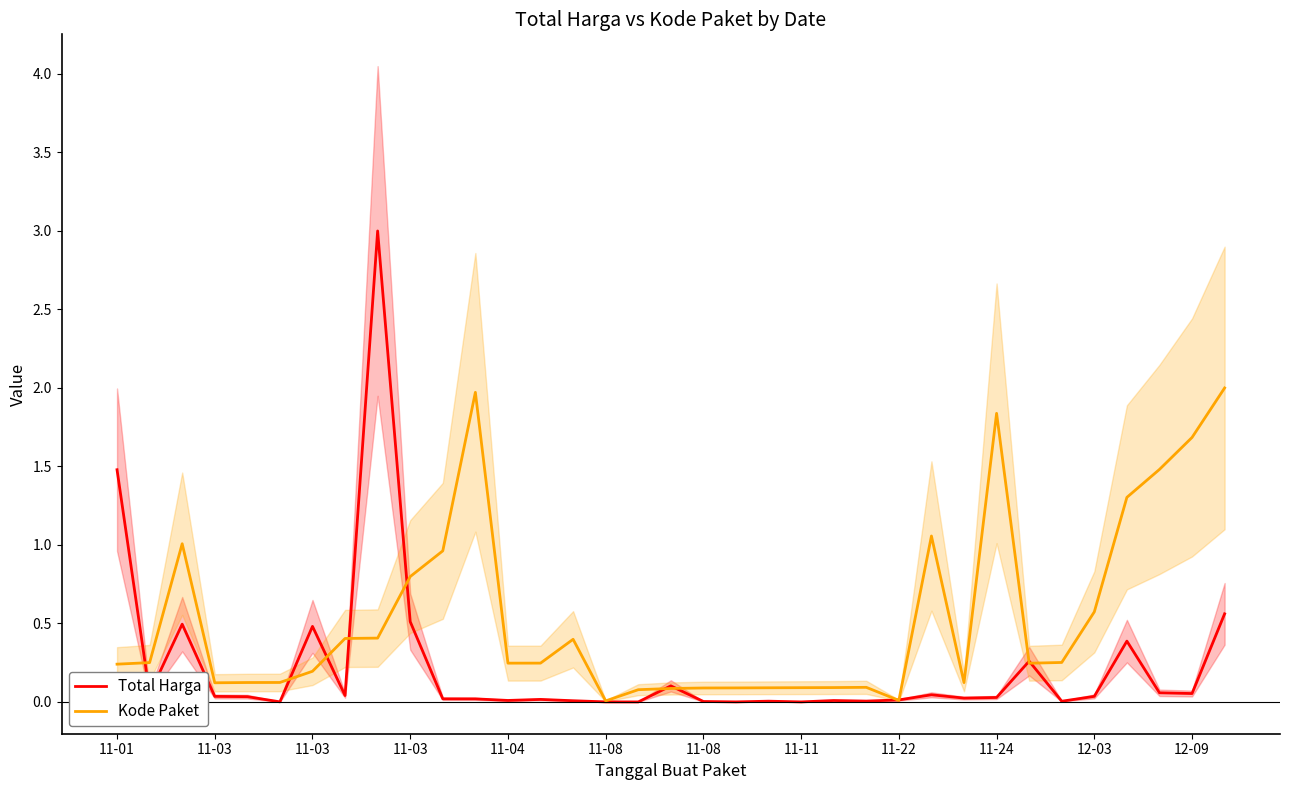

At how many categories does at least one series exceed 1?

10